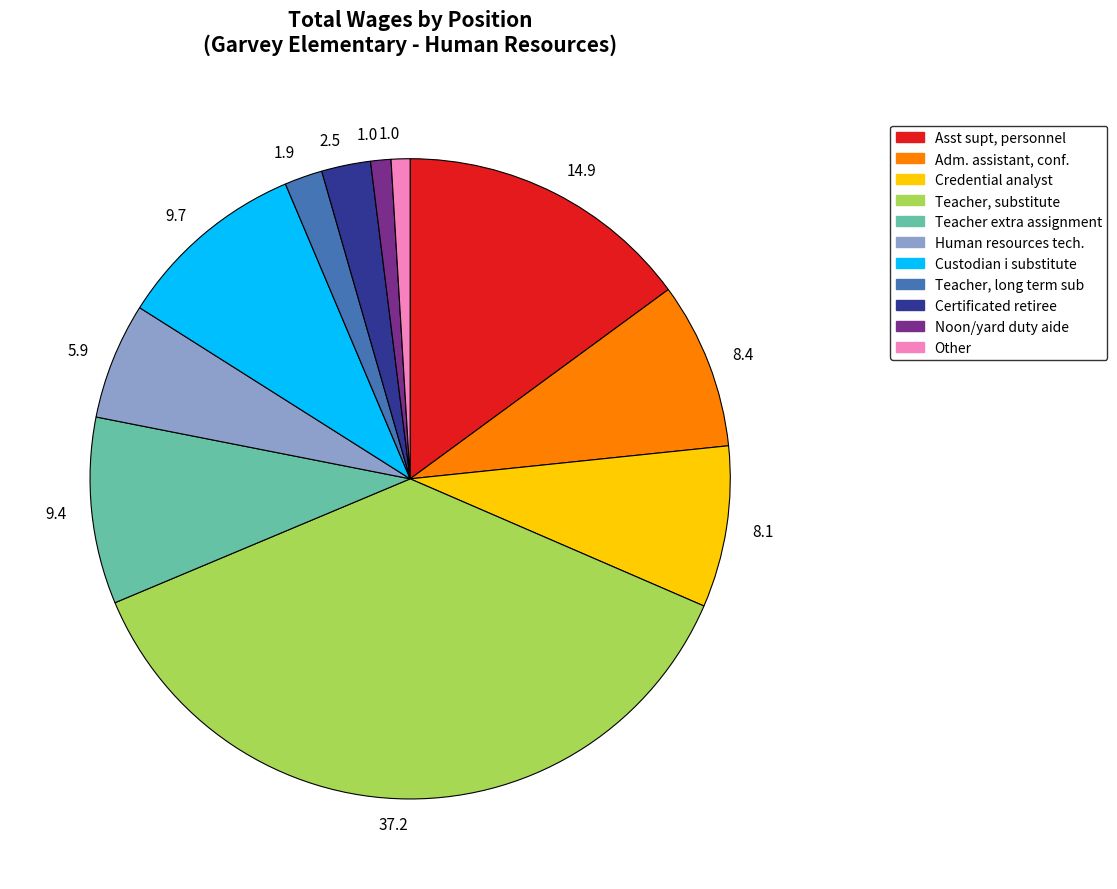

Is there any slice that represents more than half of the pie?

No